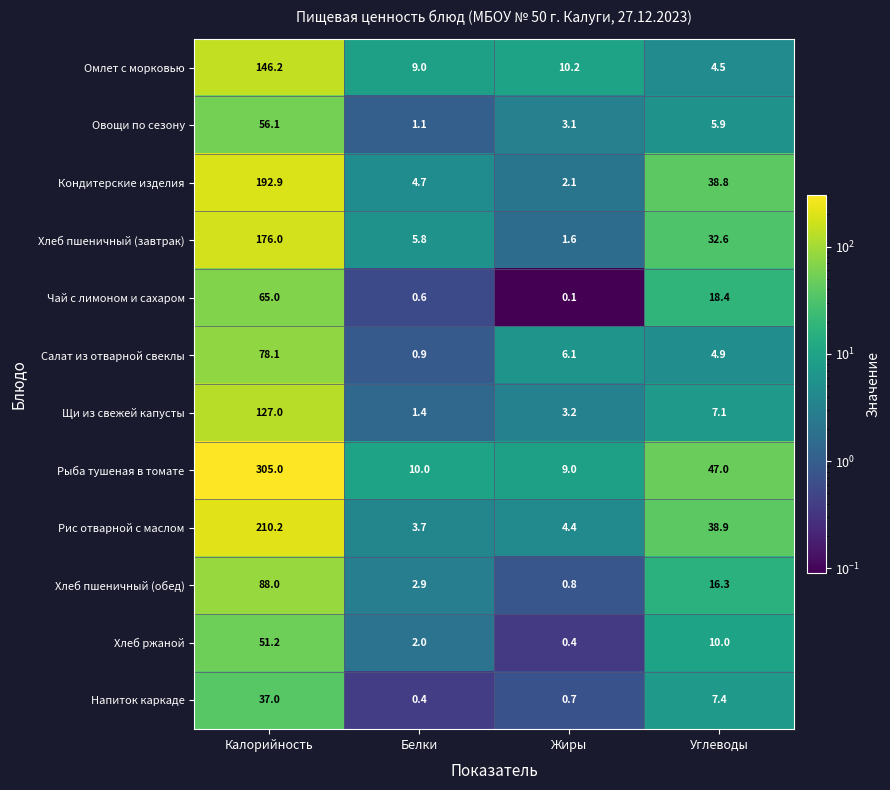

Count the number of categories in the chart.

4